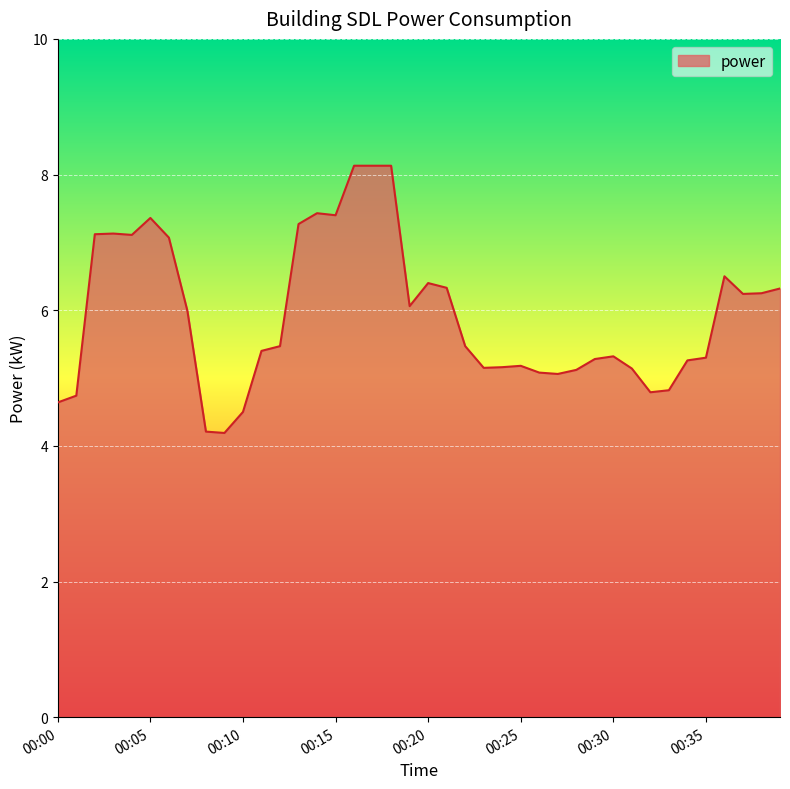

What is the difference between the maximum and minimum values?

3.9